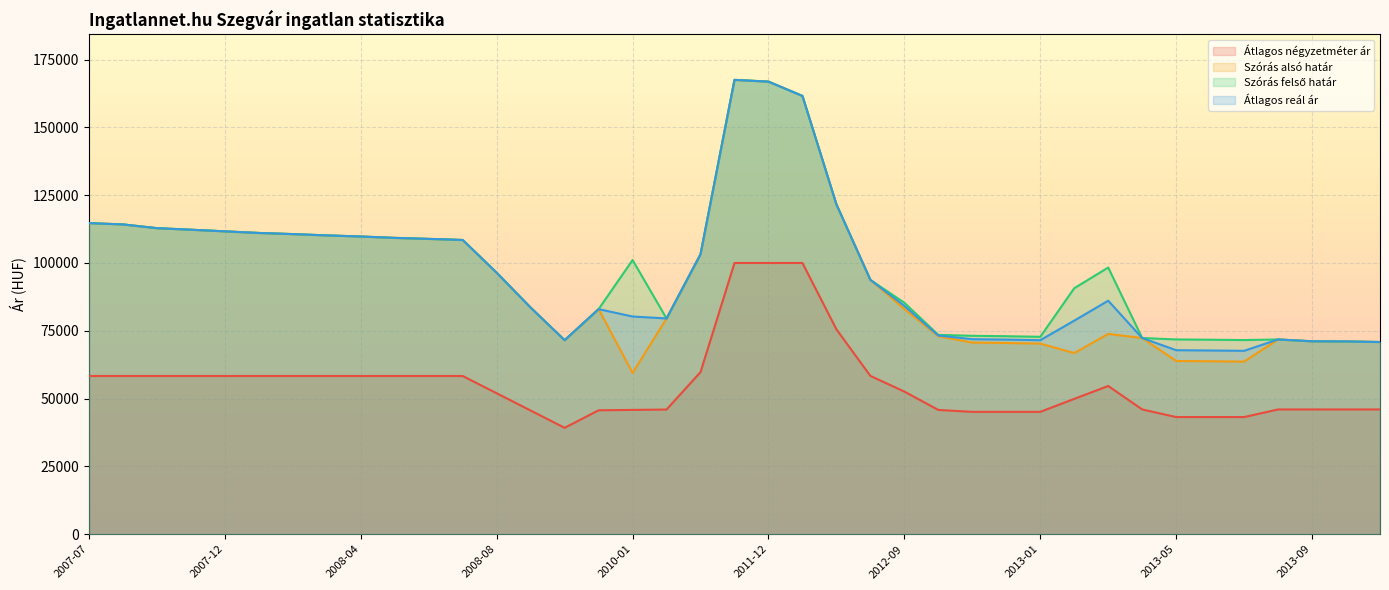

Is it true that Átlagos reál ár equals 71540 at 2009-04?

True